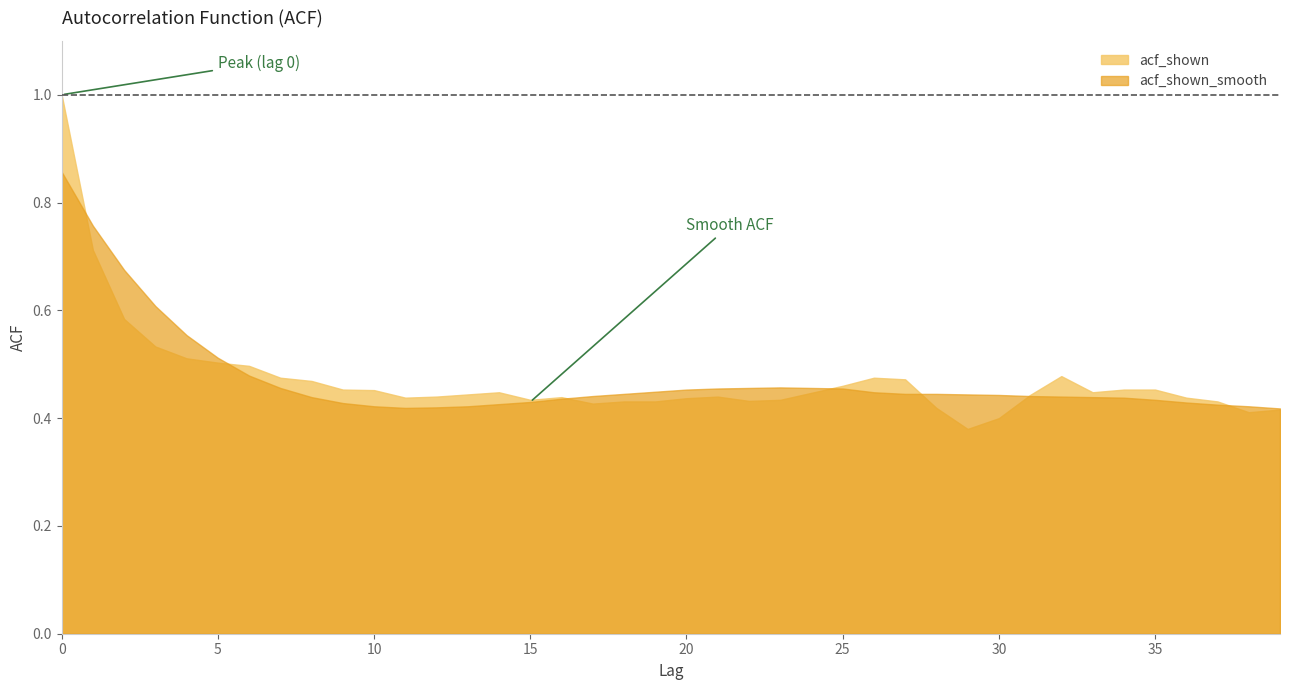

Reading right to left, list all the values displayed in this chart.

acf_shown: 0.4	0.4	0.4	0.4	0.5	0.5	0.4	0.5	0.4	0.4	0.4	0.4	0.5	0.5	0.5	0.4	0.4	0.4	0.4	0.4	0.4	0.4	0.4	0.4	0.4	0.4	0.4	0.4	0.4	0.5	0.5	0.5	0.5	0.5	0.5	0.5	0.5	0.6	0.7	1.0
acf_shown_smooth: 0.4	0.4	0.4	0.4	0.4	0.4	0.4	0.4	0.4	0.4	0.4	0.4	0.4	0.4	0.5	0.5	0.5	0.5	0.5	0.5	0.4	0.4	0.4	0.4	0.4	0.4	0.4	0.4	0.4	0.4	0.4	0.4	0.5	0.5	0.5	0.6	0.6	0.7	0.8	0.9